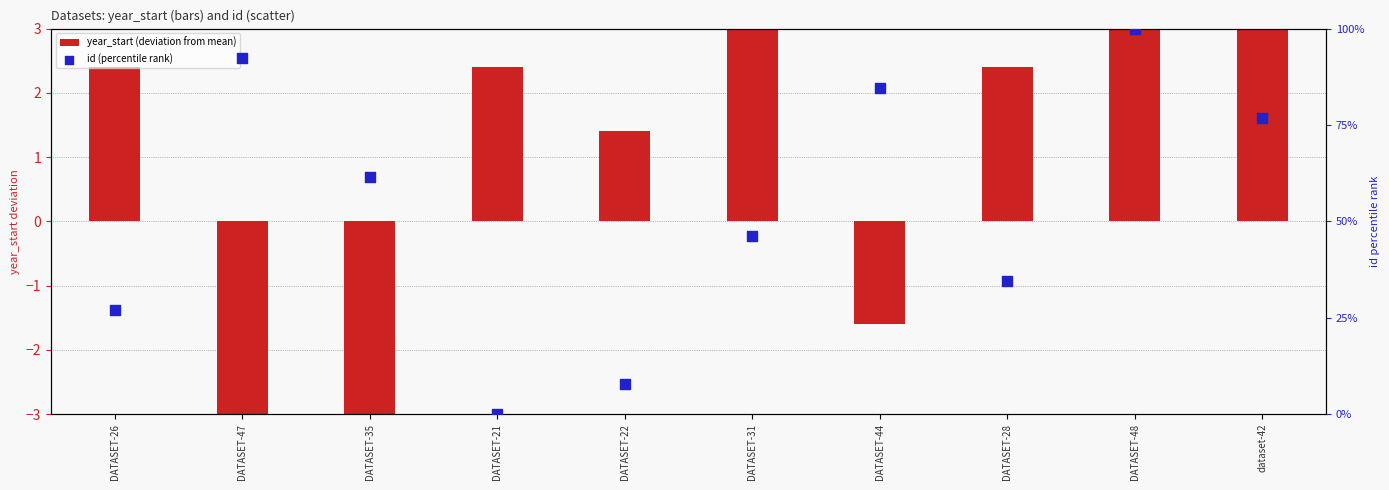

Which series has the largest total across all categories?

id (percentile rank)